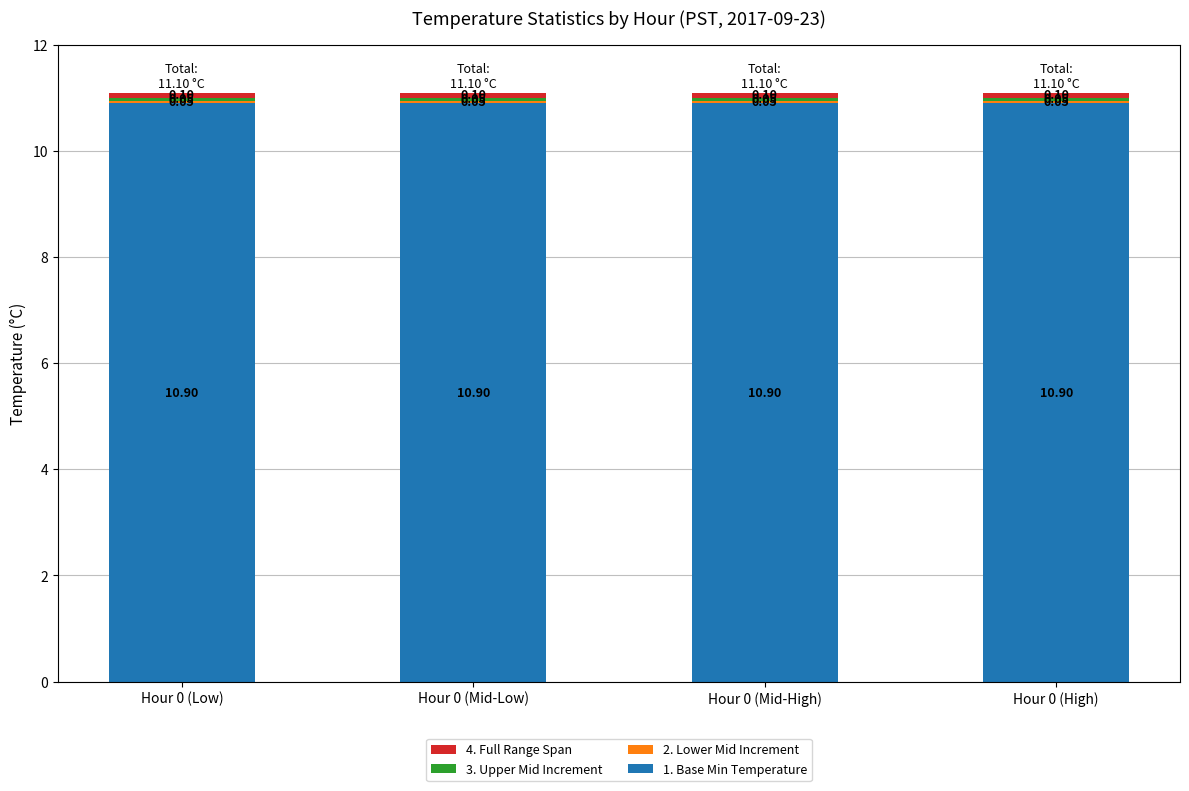

What is the total value across all series at Hour 0 (Mid-Low)?

11.1